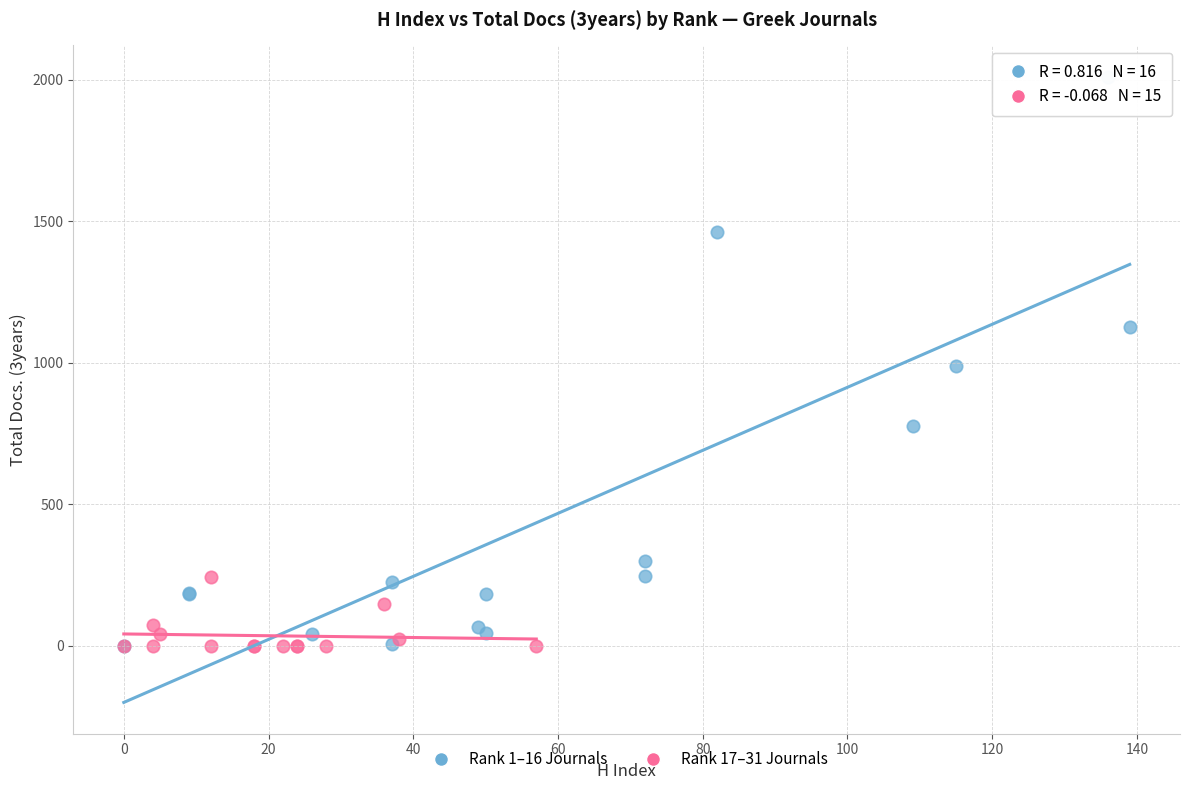

Which series has the widest spread of Y values?

Rank 1–16 Journals